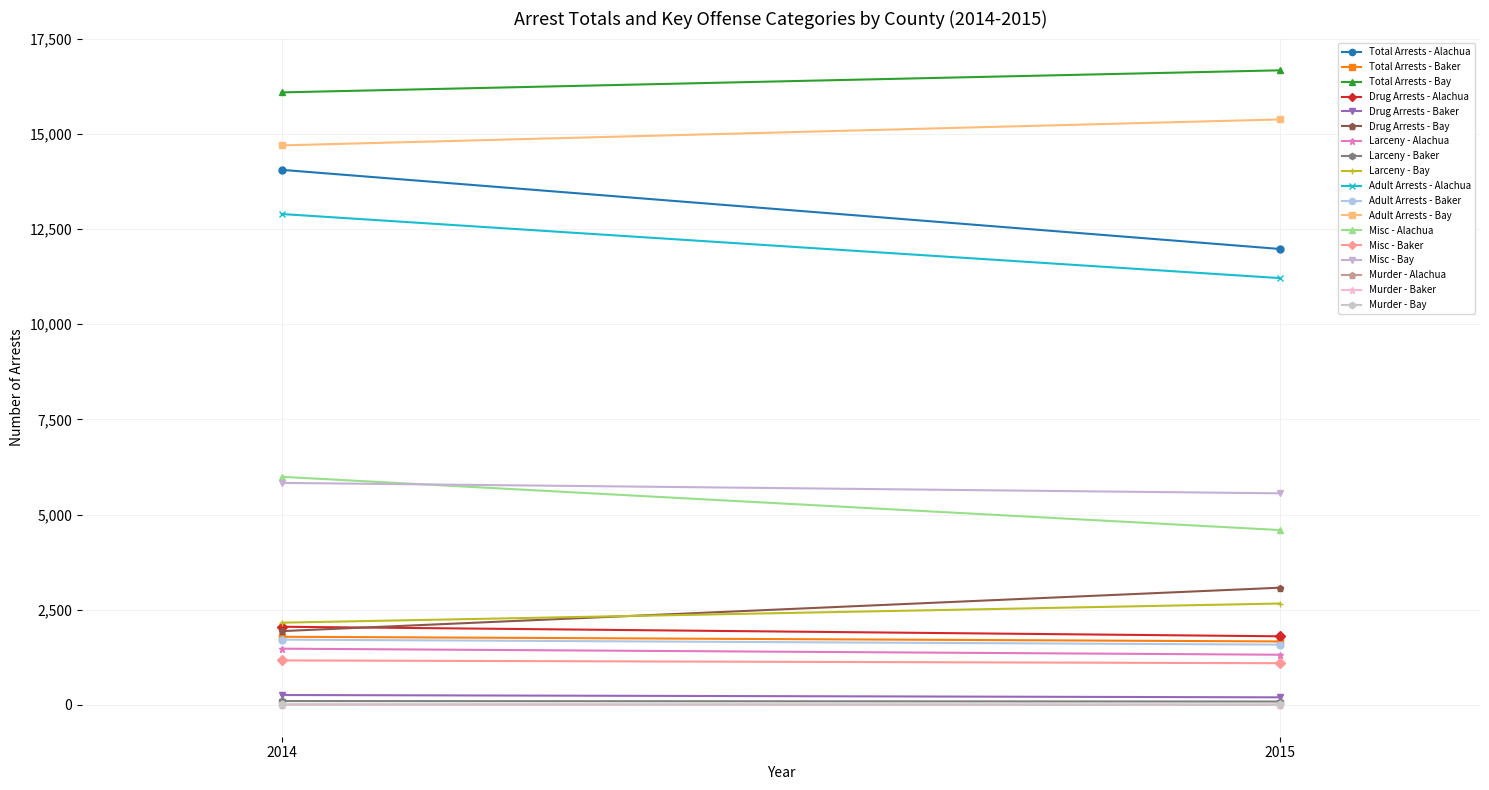

What is the sum of the Alachua County values at 0 and 1?

26031